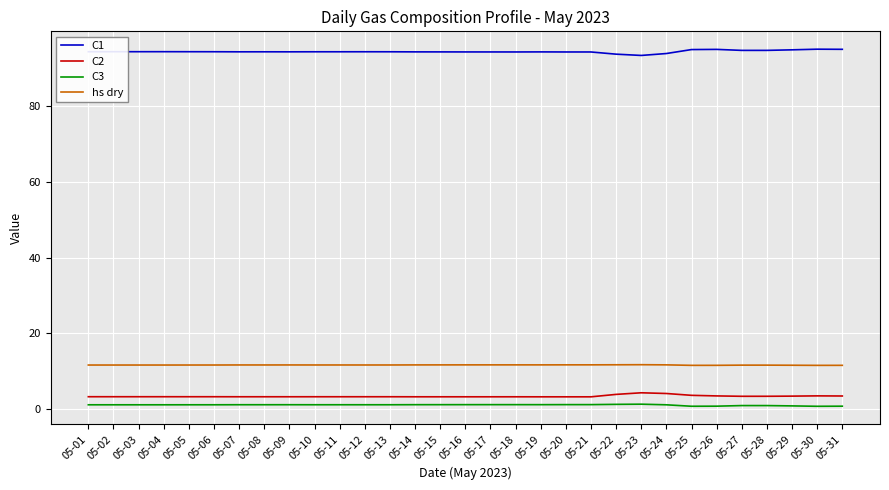

Read the C2 value at 05-10.

3.3